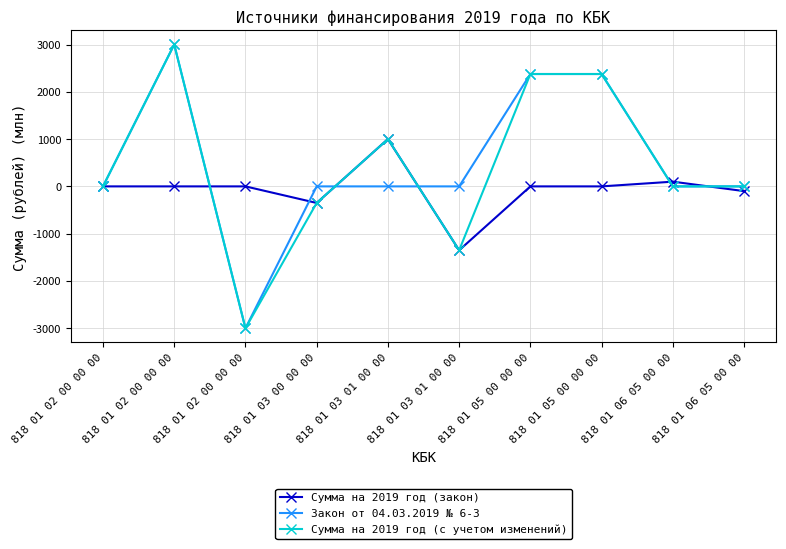

Is this an area chart (filled region under the line)?

No